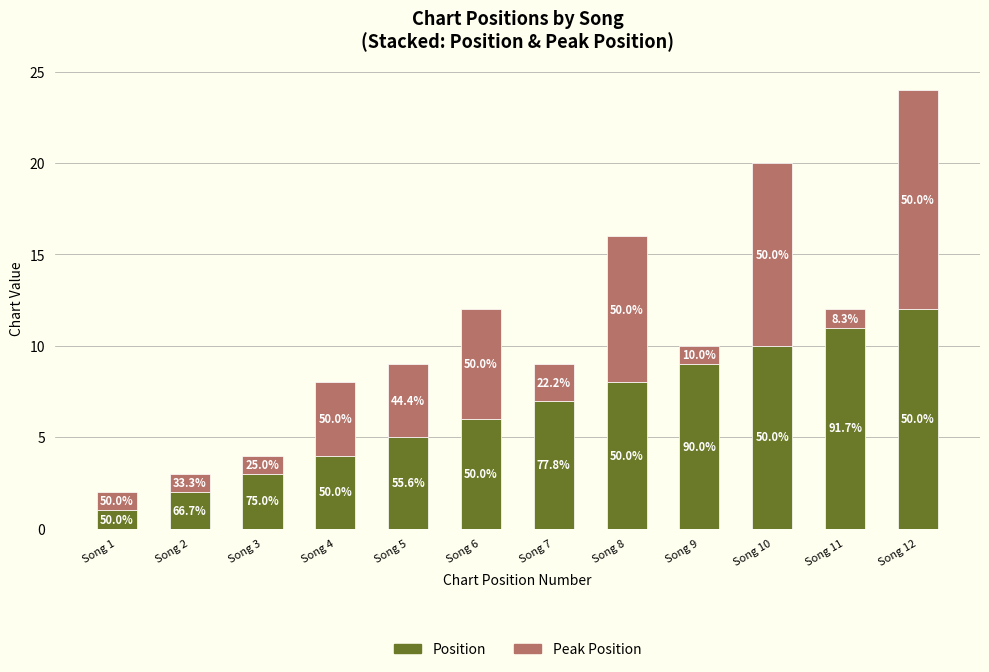

Which category has the highest value in the Position series?

Song 12